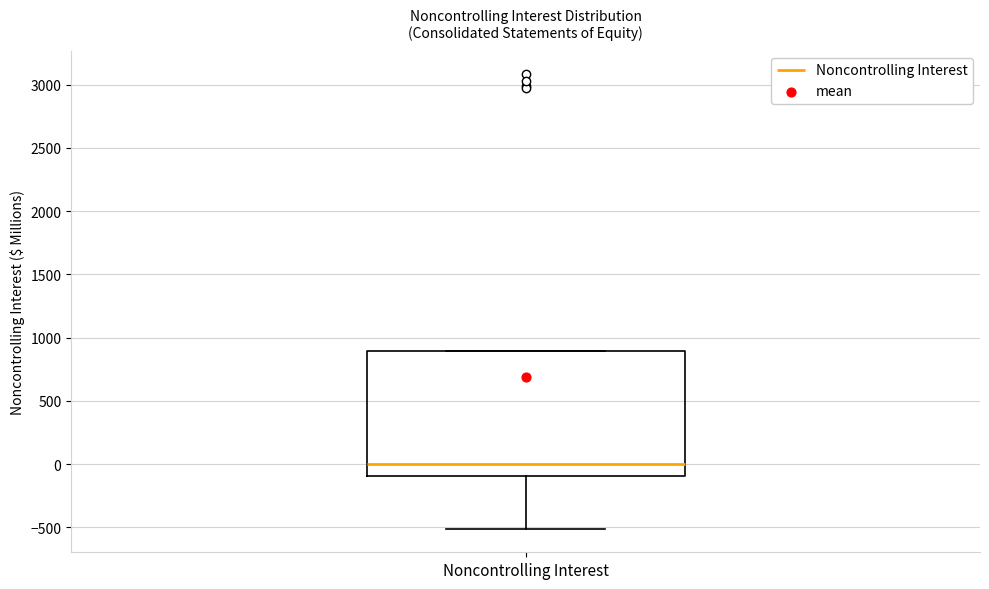

Where does the median line of the box for Noncontrolling Interest sit on the y-axis? The values are not printed on the chart, so give them approximately, as read against the axis.

0